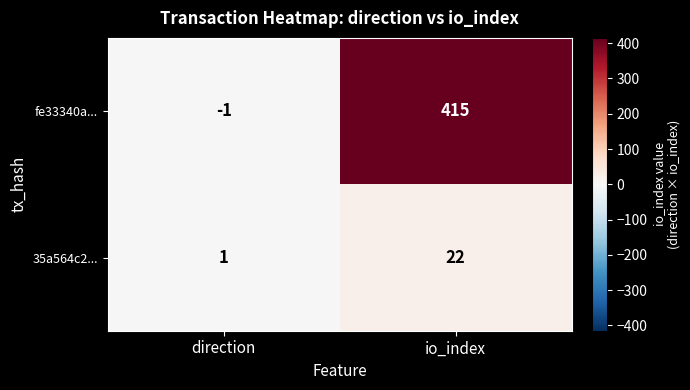

What is the approximate value of fe33340a... at io_index, to the nearest 10?

420